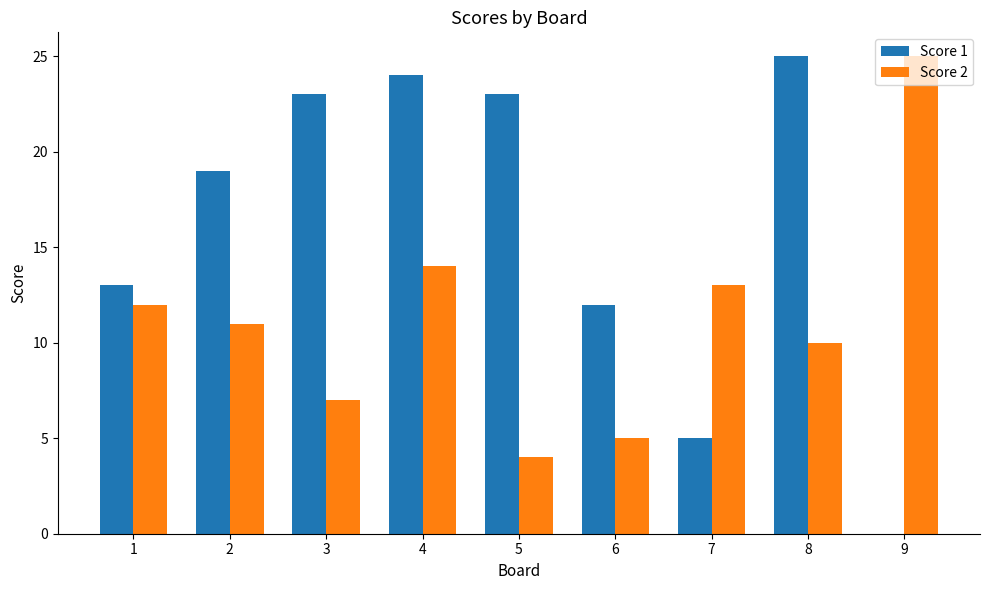

True or false: Score 1 has a value of 21 at 6.

False